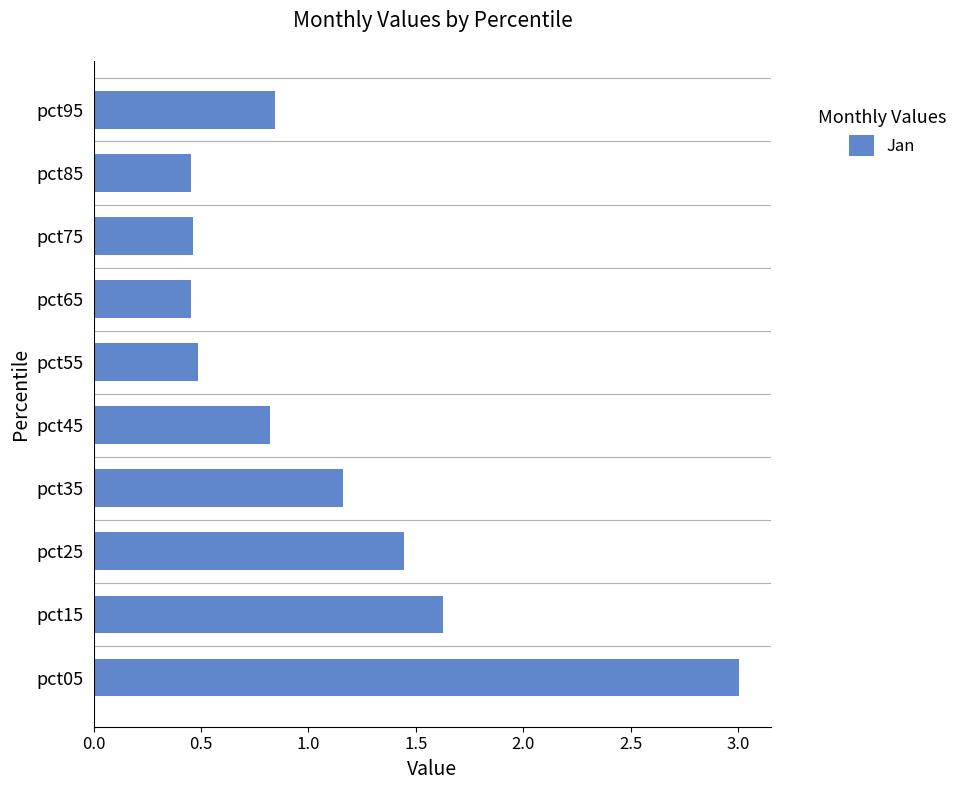

The chart shows a value of 0.3 at pct55. True or false?

False